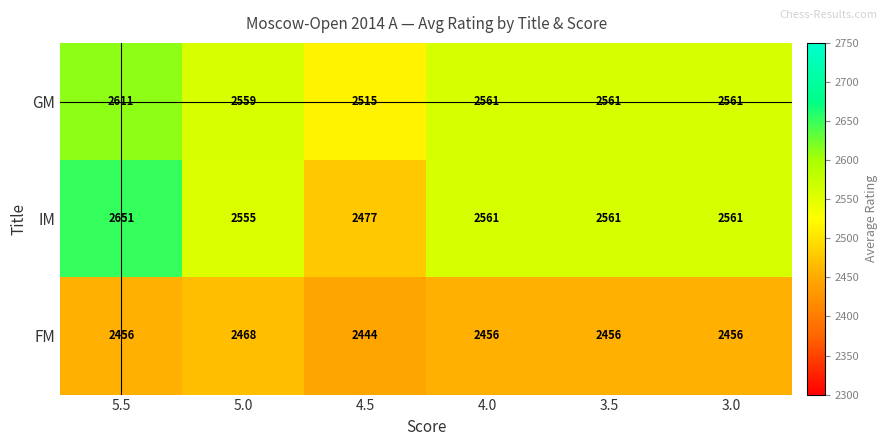

What is the difference between the maximum and minimum values in the GM series?

96